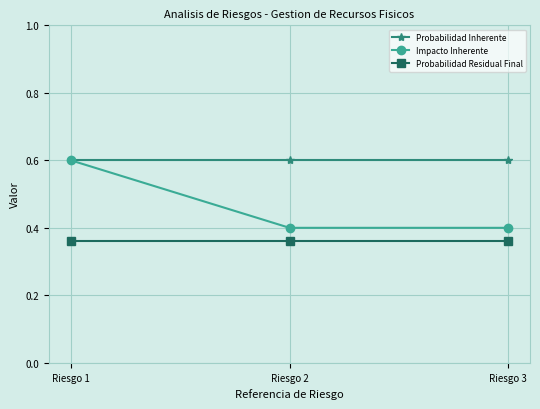

Which series has the largest range (max minus min)?

Impacto Inherente